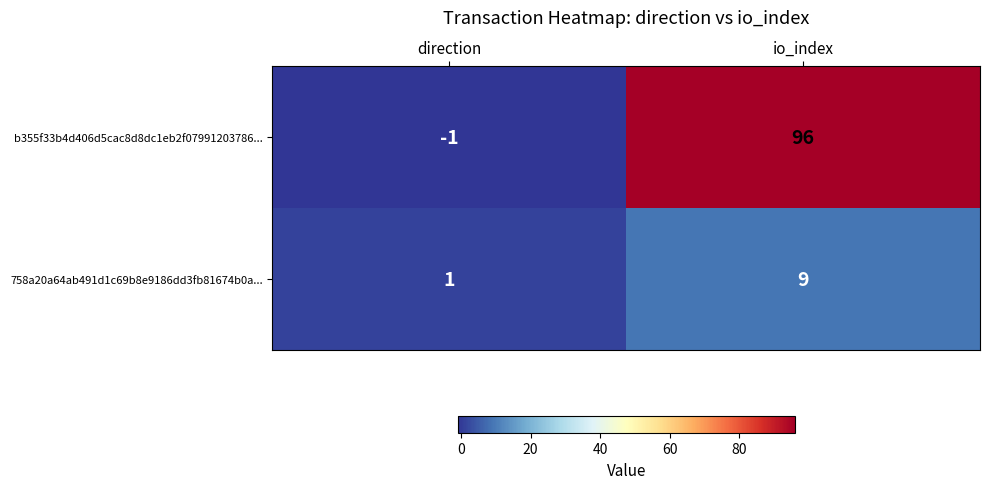

Reading left to right, what are all the values shown in this chart?

b355f33b4d406d5cac8d8dc1eb2f07991203786...: direction=-1	io_index=96
758a20a64ab491d1c69b8e9186dd3fb81674b0a...: direction=1	io_index=9